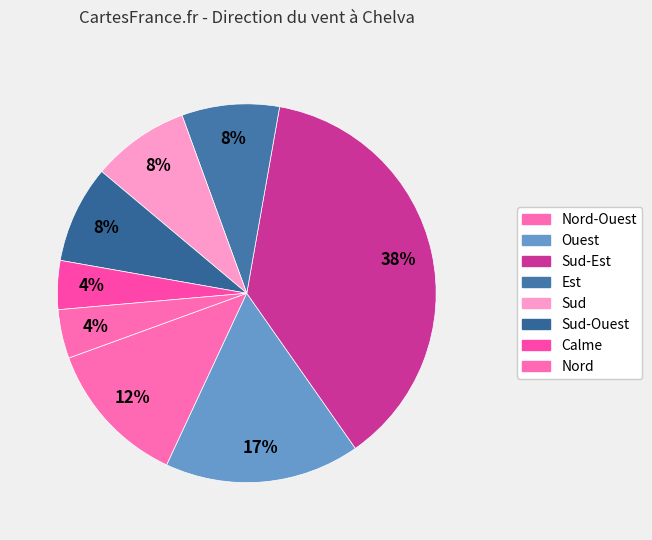

Count the number of slices in the pie.

8